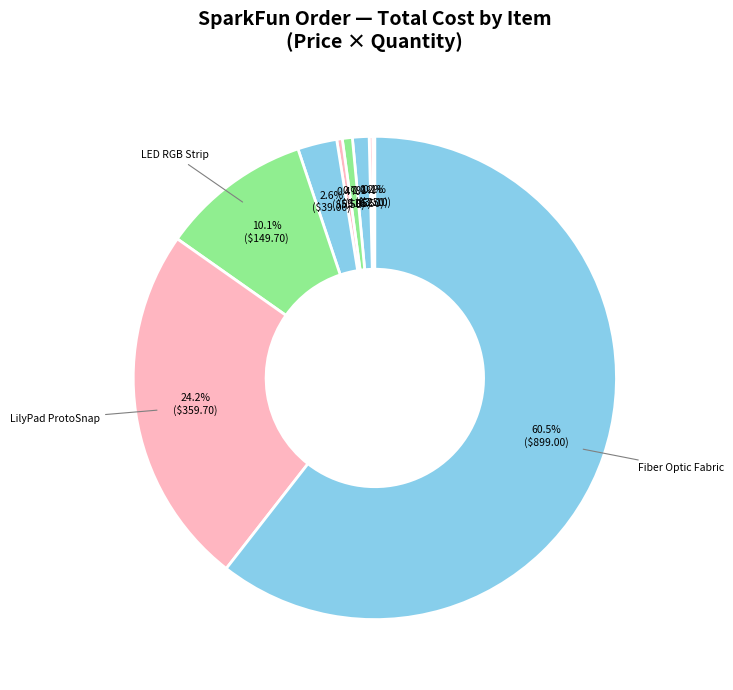

Does any single category account for the majority?

Yes